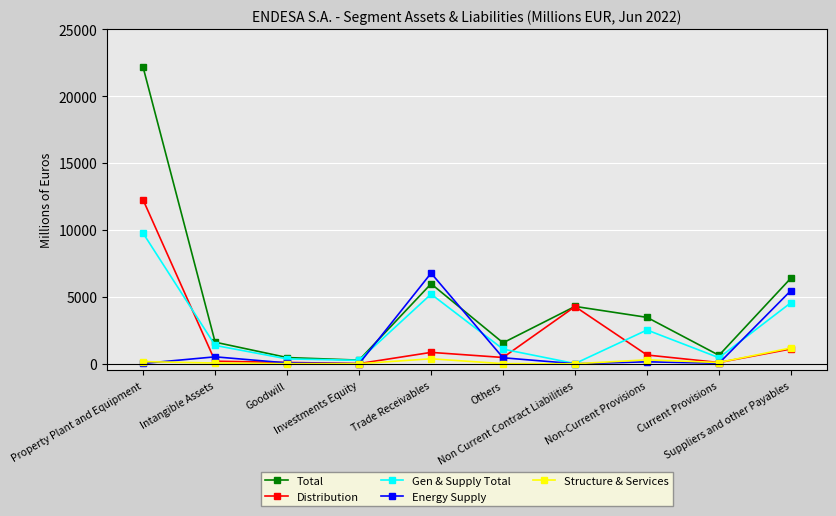

What is the difference between the maximum and minimum values in the Energy Supply series?

6768